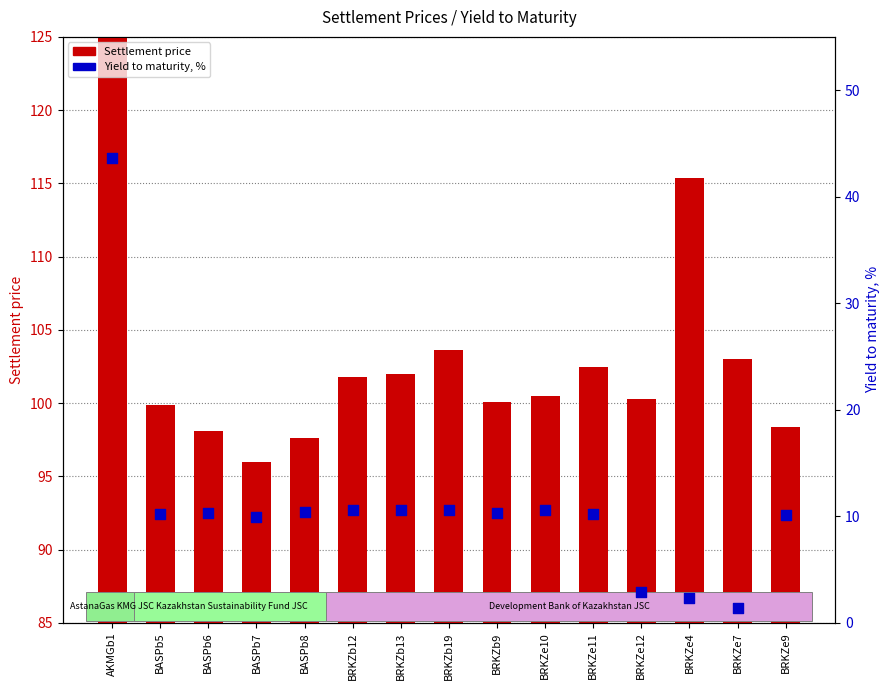

At which category is the sum across all series the highest?

AKMGb1